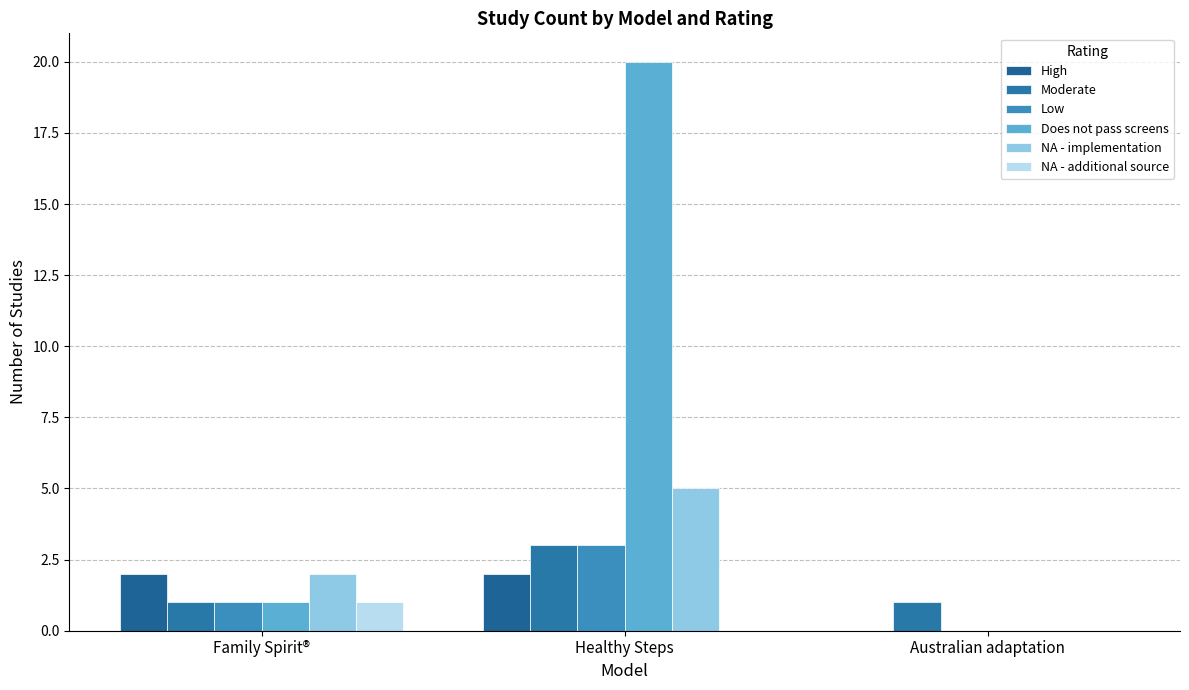

How many categories are shown in the chart?

3